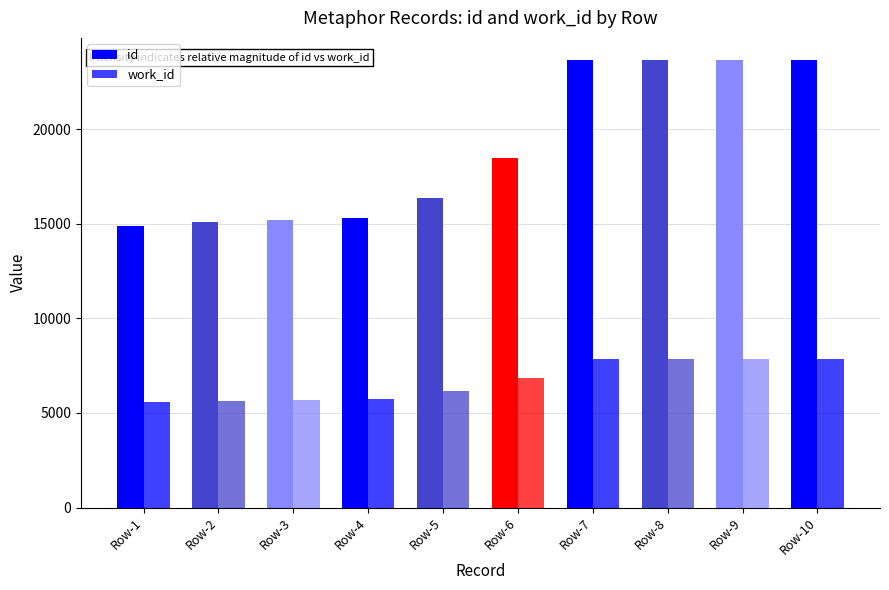

What is the difference between the maximum and minimum values in the id series?

8745